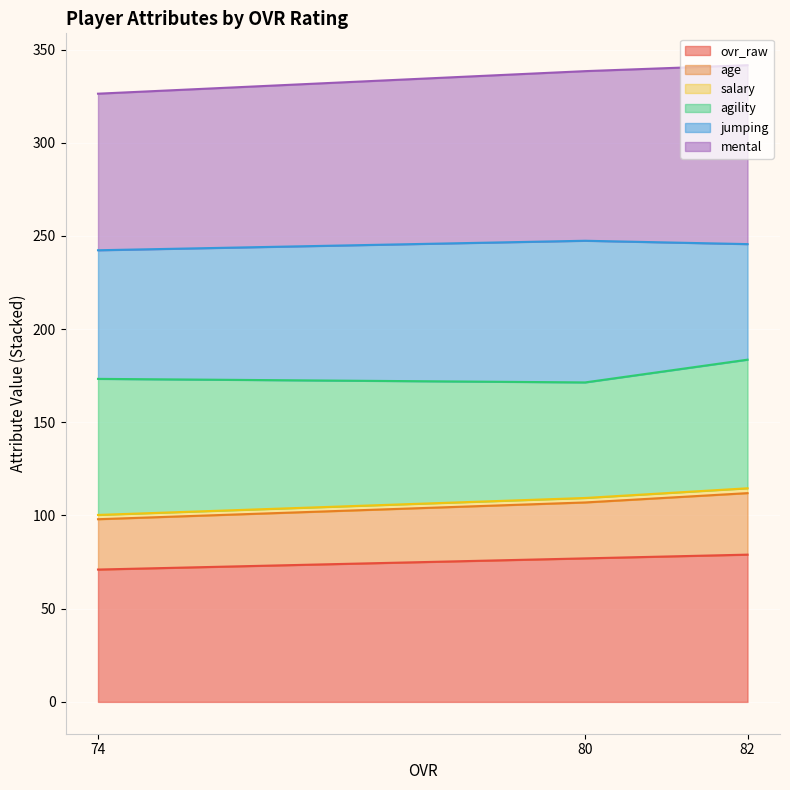

The ovr_raw series shows 79.0 at 82. True or false?

True